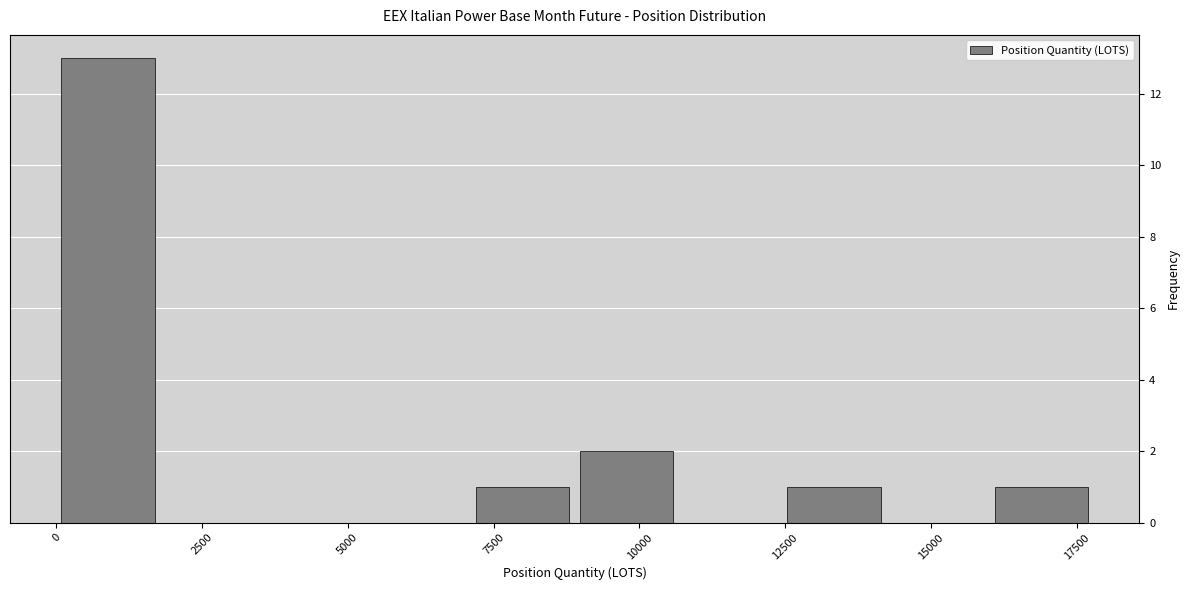

Around what value on the x-axis is the tallest bar? Give the approximate position of its centre, as read against the axis.

1000